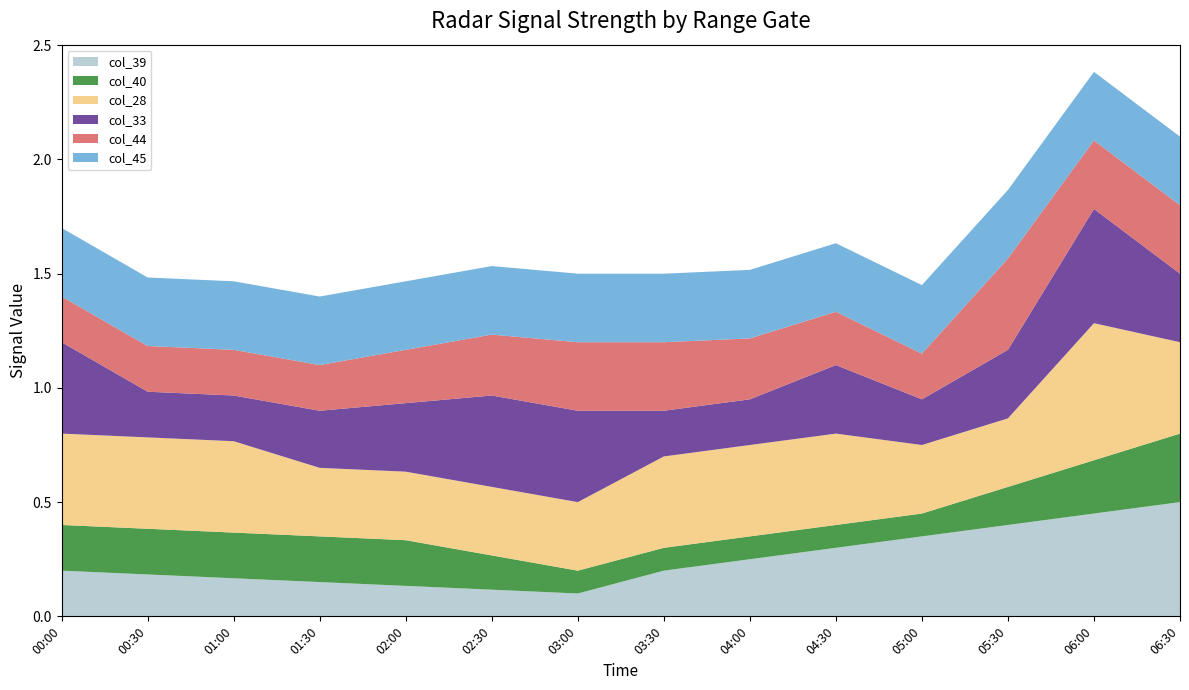

The col_39 series shows 0.2 at 06:30. True or false?

False